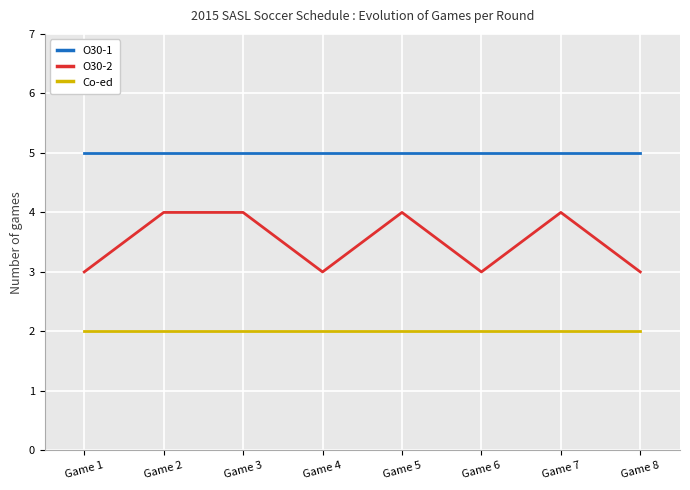

Reading right to left, list all the values displayed in this chart.

O30-1: Game 8=5	Game 7=5	Game 6=5	Game 5=5	Game 4=5	Game 3=5	Game 2=5	Game 1=5
O30-2: Game 8=3	Game 7=4	Game 6=3	Game 5=4	Game 4=3	Game 3=4	Game 2=4	Game 1=3
Co-ed: Game 8=2	Game 7=2	Game 6=2	Game 5=2	Game 4=2	Game 3=2	Game 2=2	Game 1=2